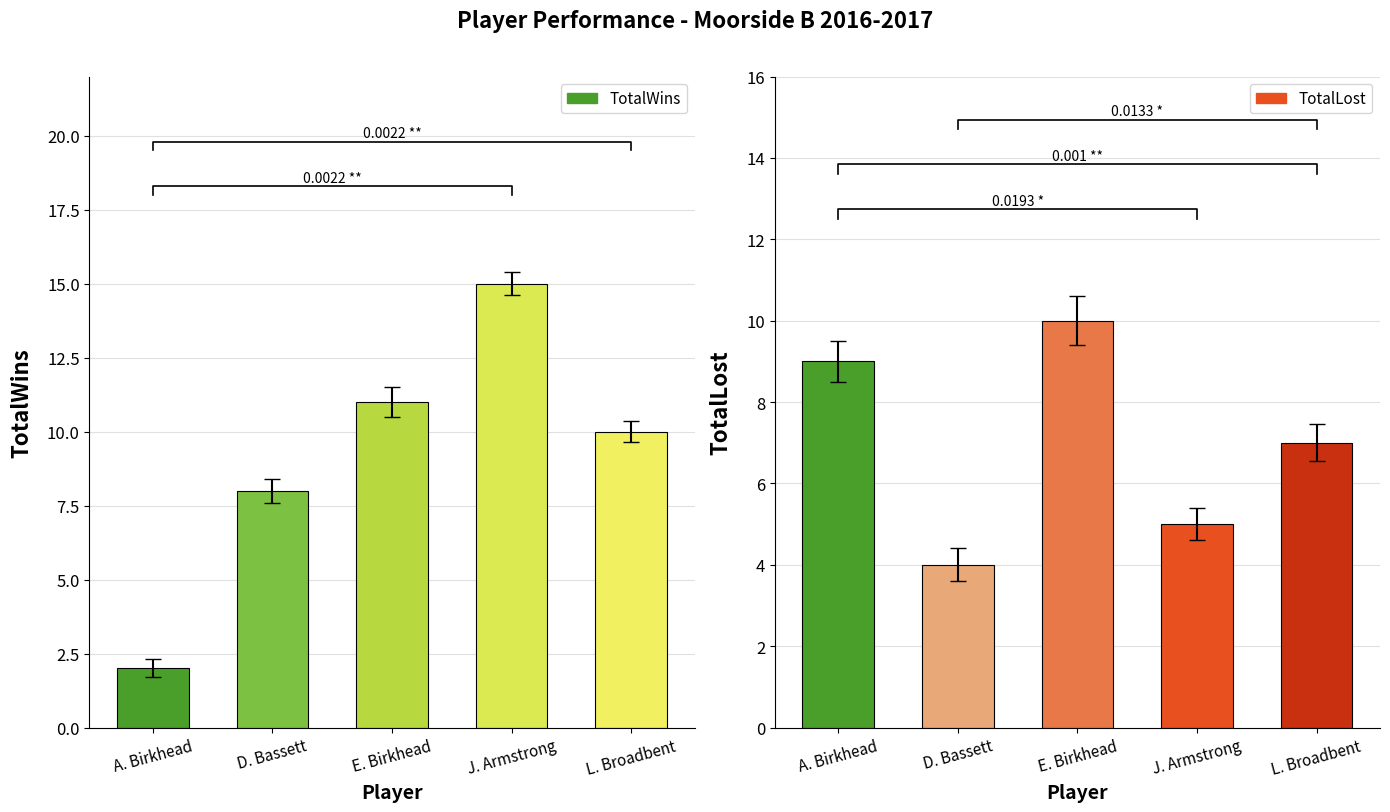

List the series in order of their overall mean, lowest first.

TotalLost, TotalWins